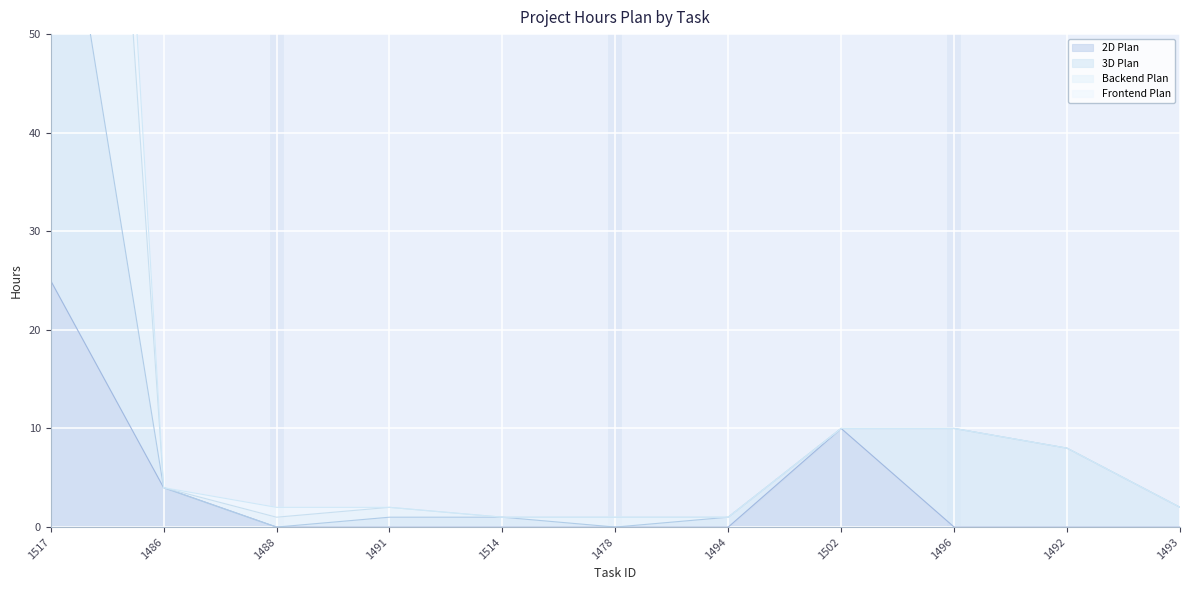

At which category does Frontend Plan reach its first local valley?

1488